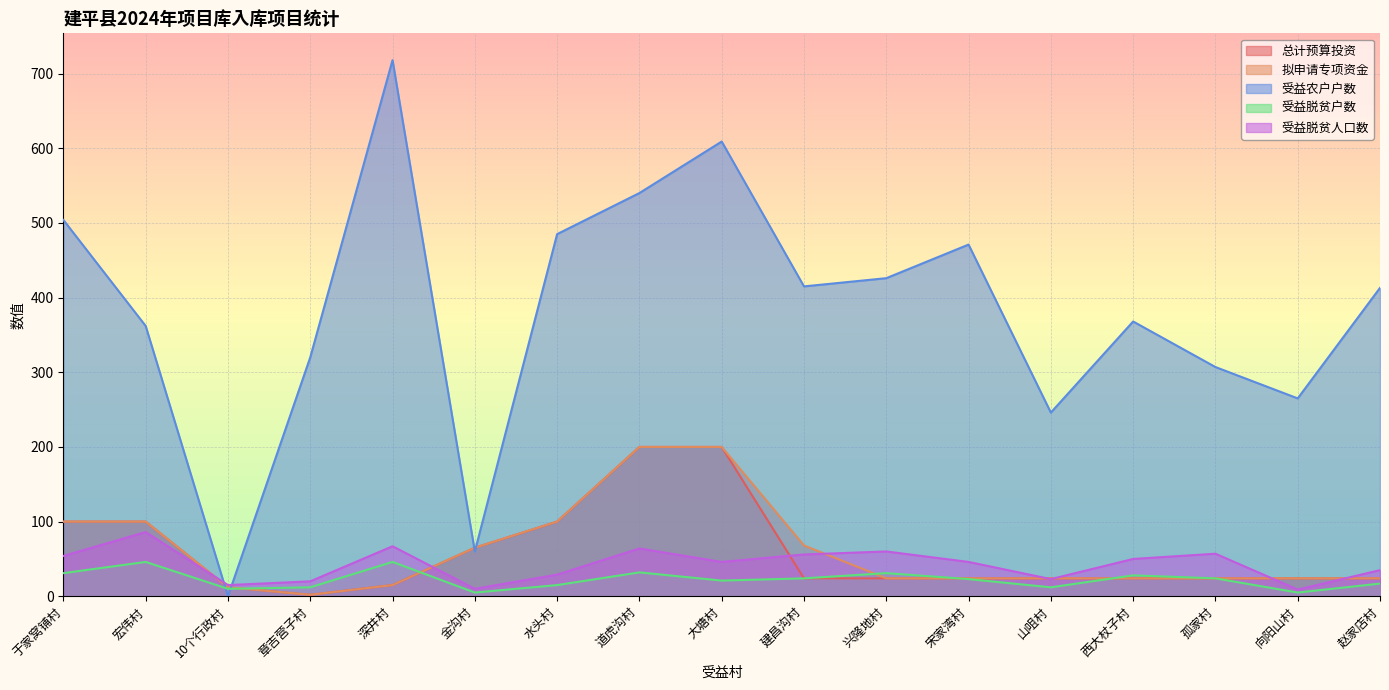

True or false: 受益脱贫户数 has a value of 7 at 赵家店村.

False